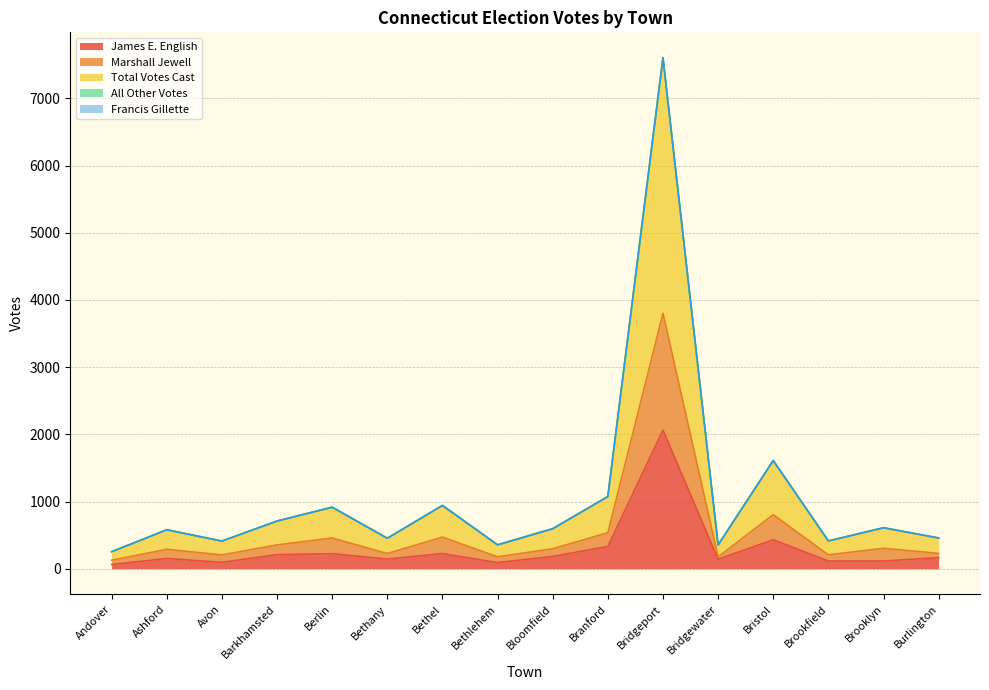

Which series has the widest spread of values?

Total Votes Cast